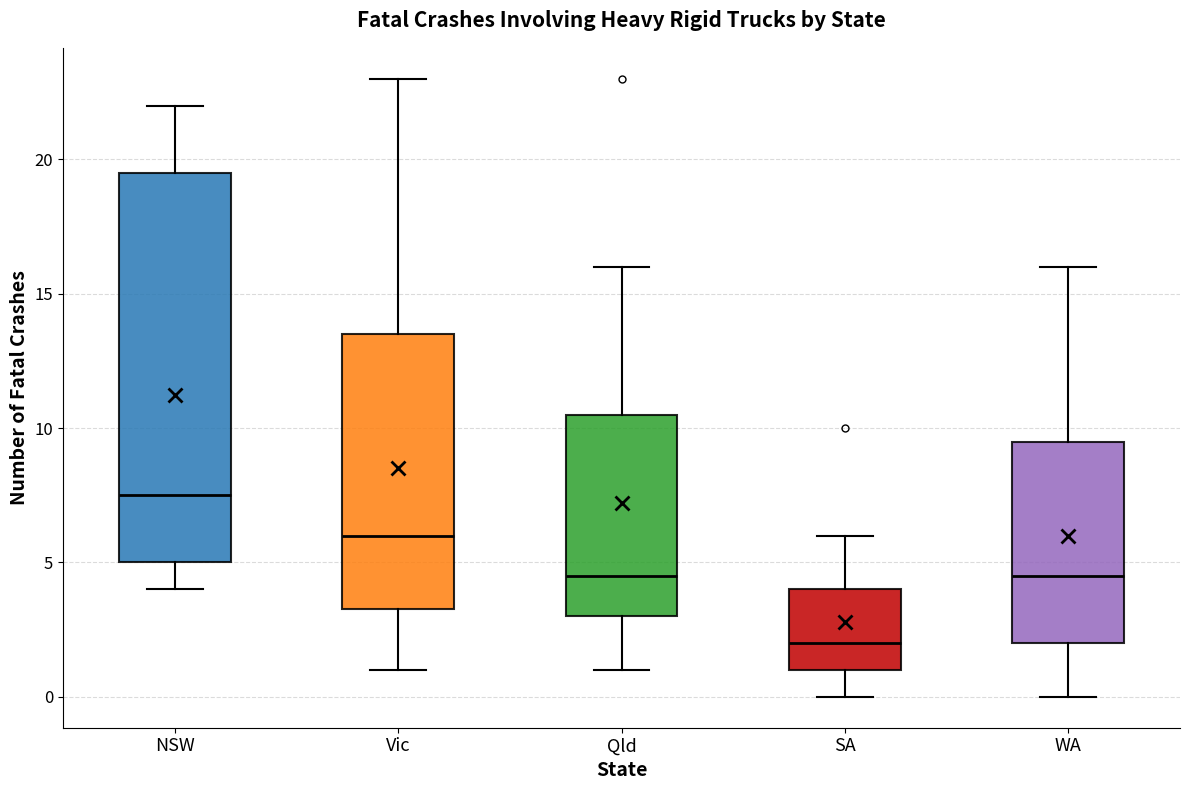

Which box's median line is the highest?

NSW